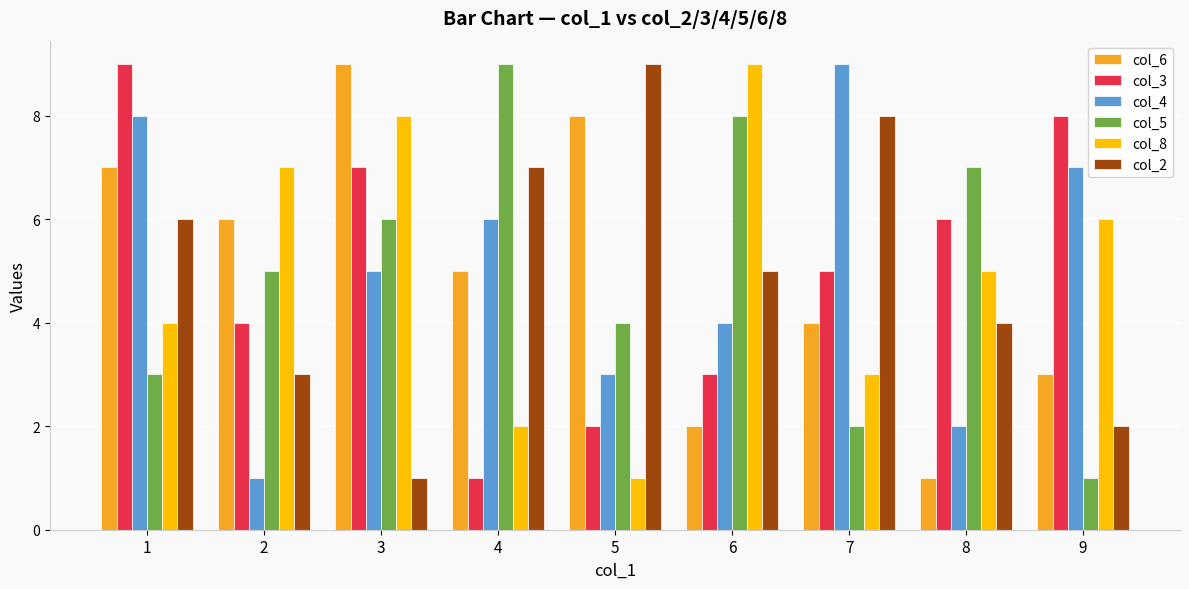

Are the bars grouped side by side (vs. stacked)?

Yes